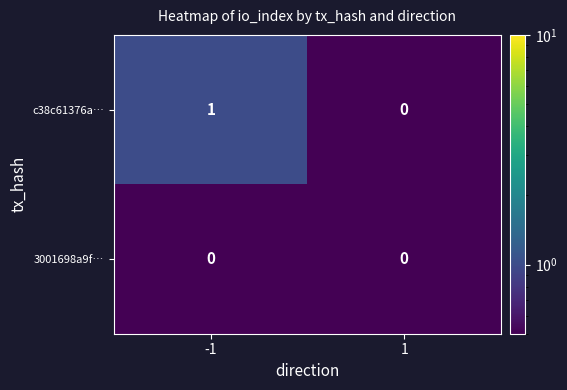

Reading left to right, list all the values displayed in this chart.

c38c61376a…: 1	0
3001698a9f…: 0	0